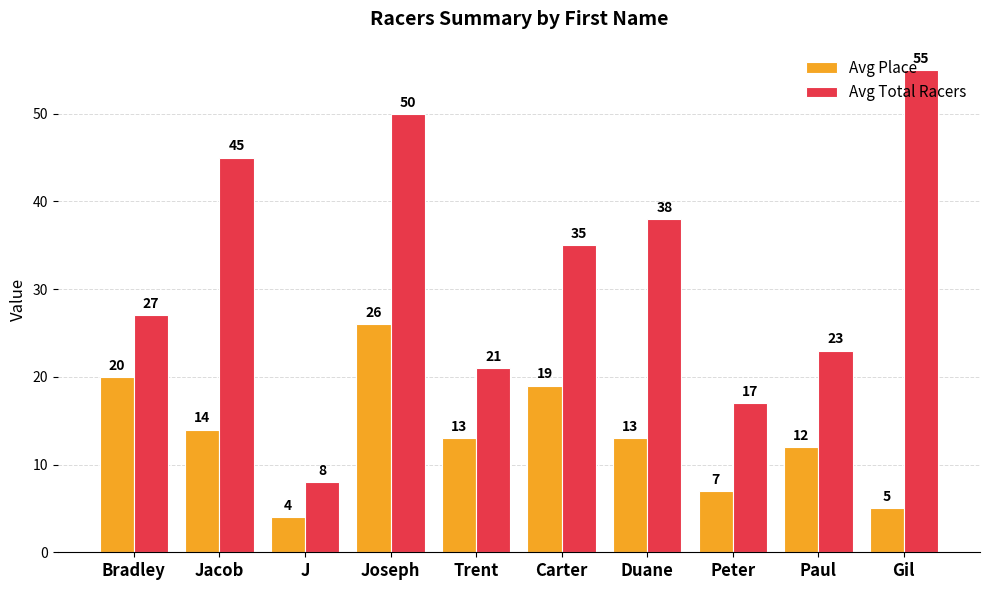

What is the sum of all Avg Place values?

133